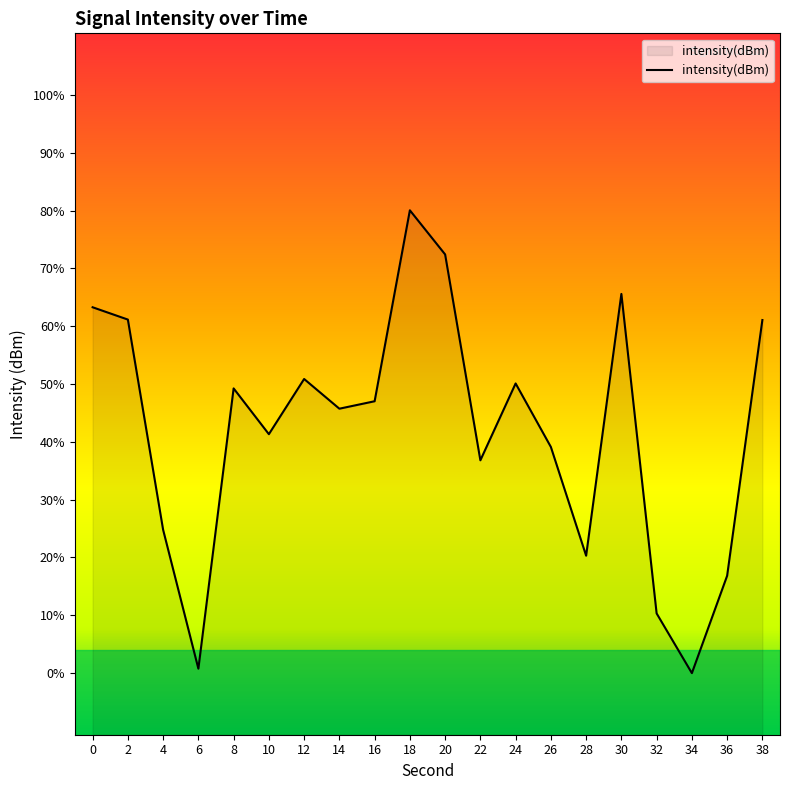

How many interior local valleys (lower than both neighbors) does the data have?

6